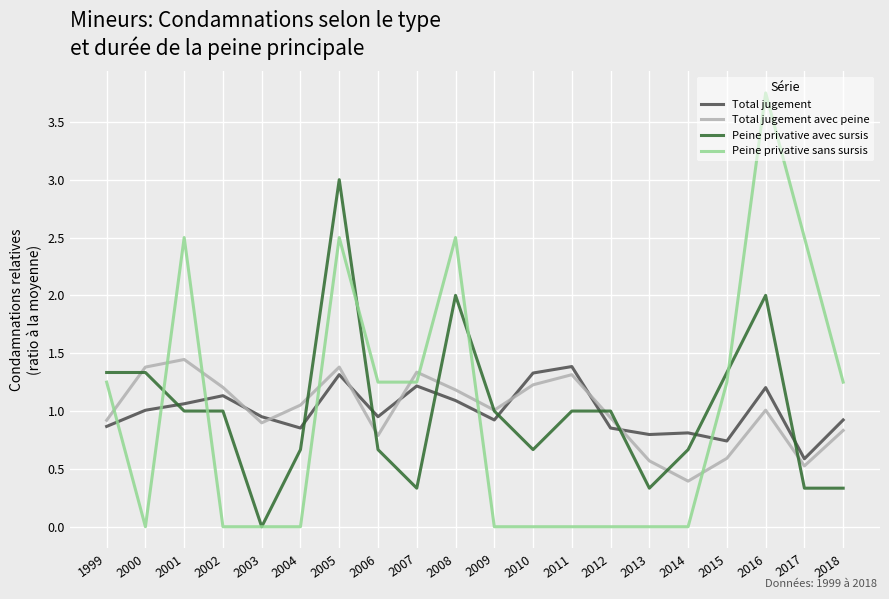

What is the total value across all series at 2011?

3.7